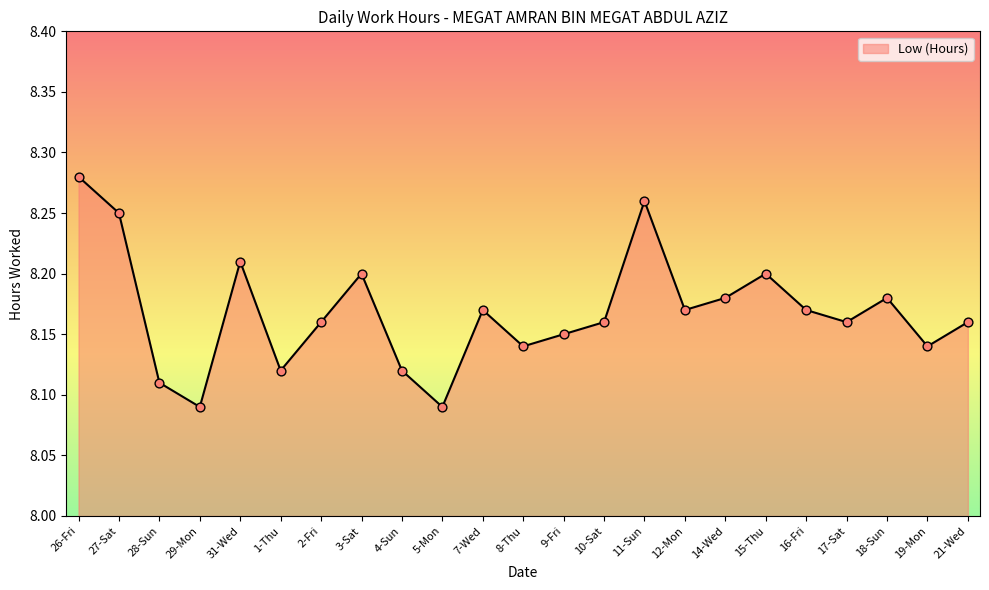

What is the ratio of the value at 21-Wed to the value at 14-Wed?

1.0